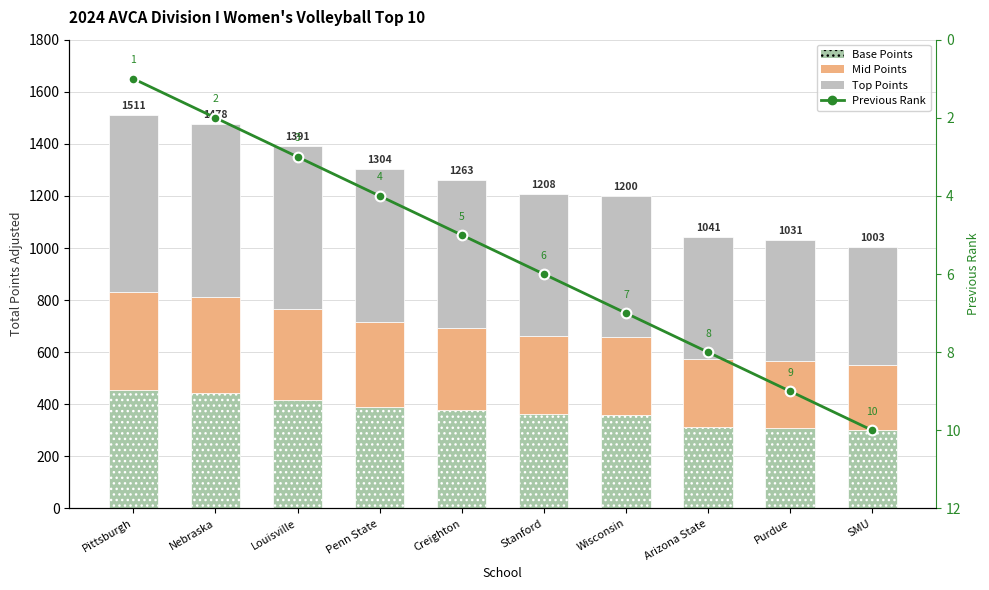

True or false: Previous Rank has a value of 4 at Louisville.

False